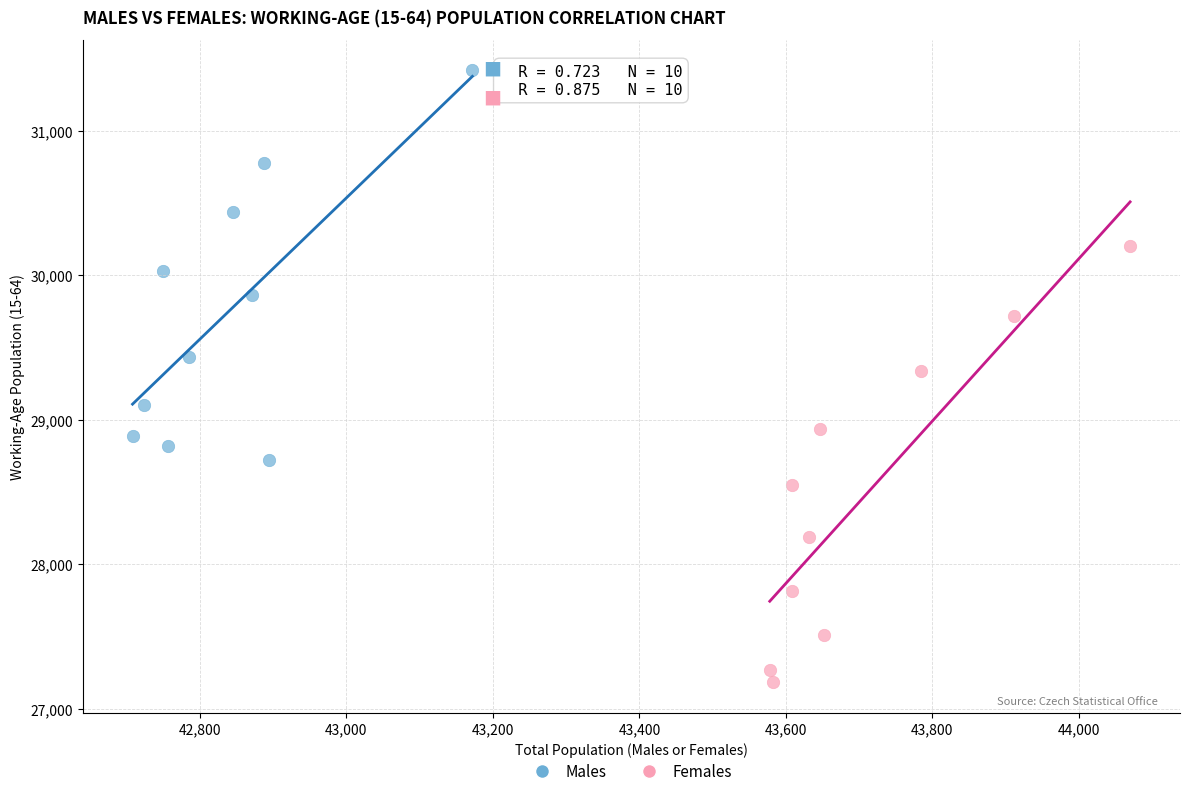

Which series contains the highest Y value?

Males